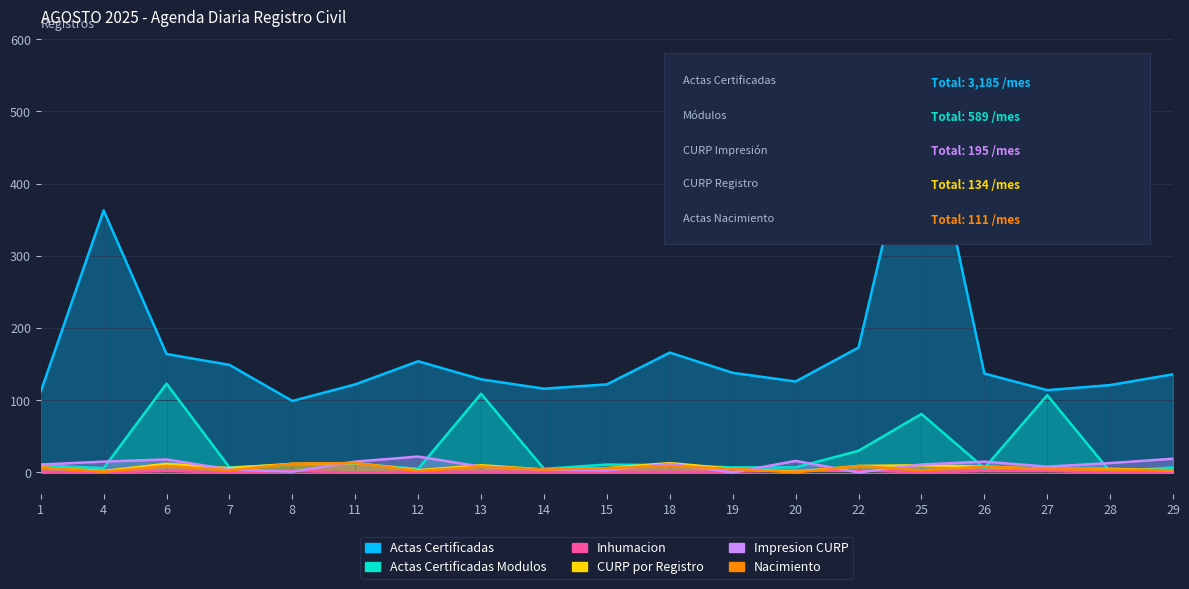

At which category does Nacimiento reach its first local peak?

6